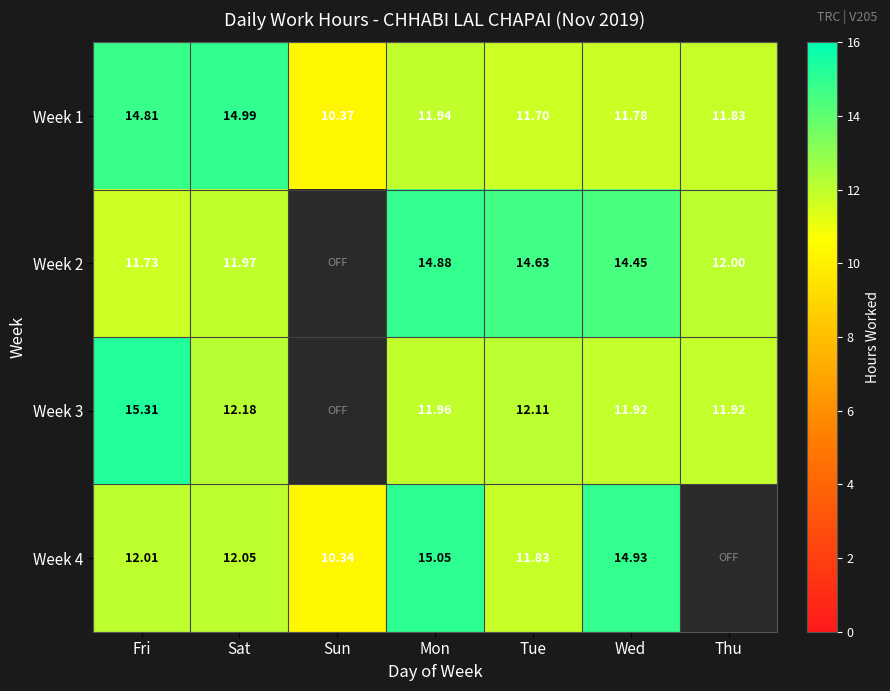

At which category is the sum across all series the highest?

Fri